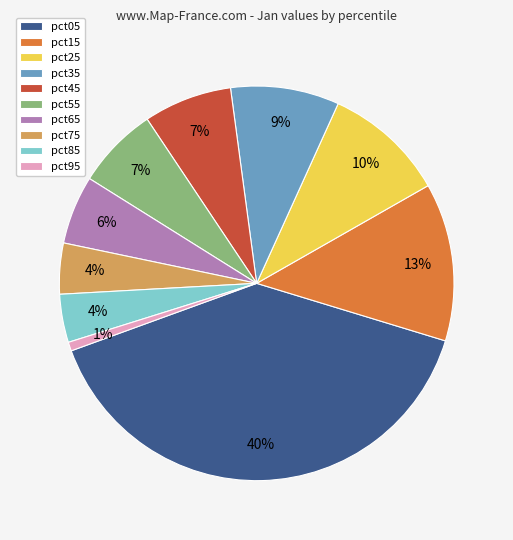

Combined, do pct15 and pct45 account for over 50%?

No